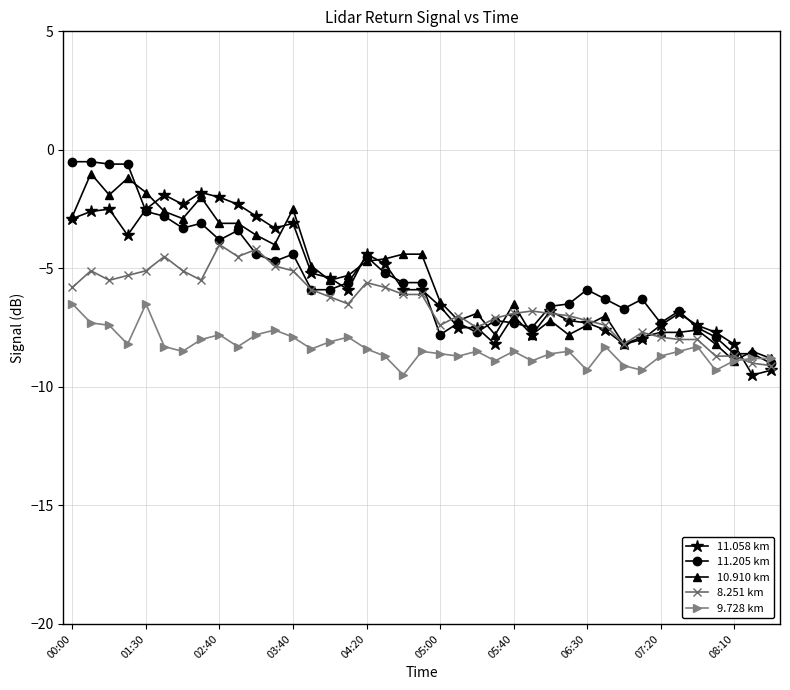

What is the lowest value of the 11.058 km series?

-9.5